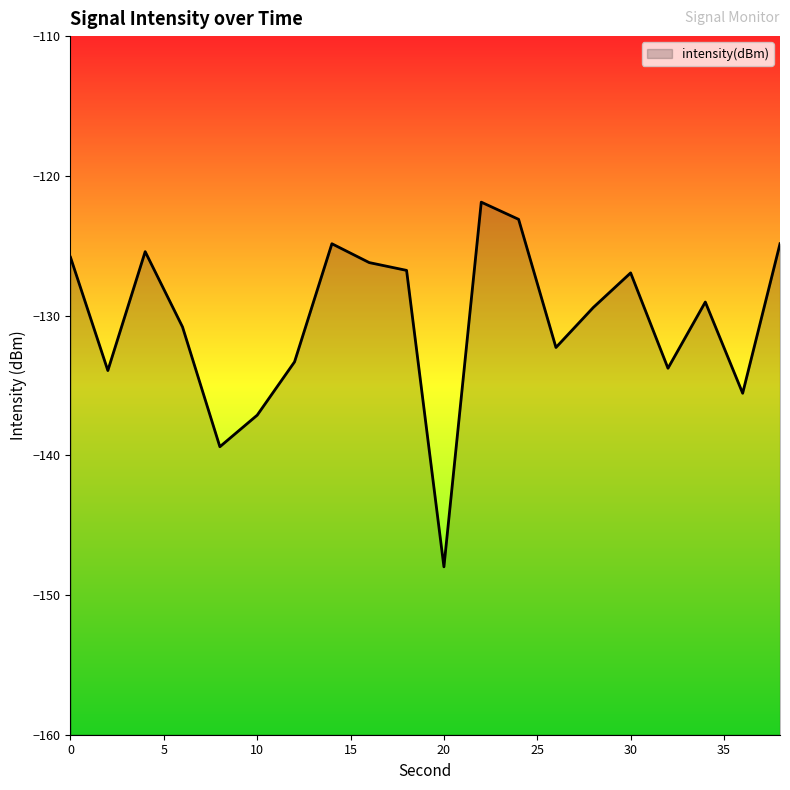

What is the value of the 8th point from the left?

-124.9